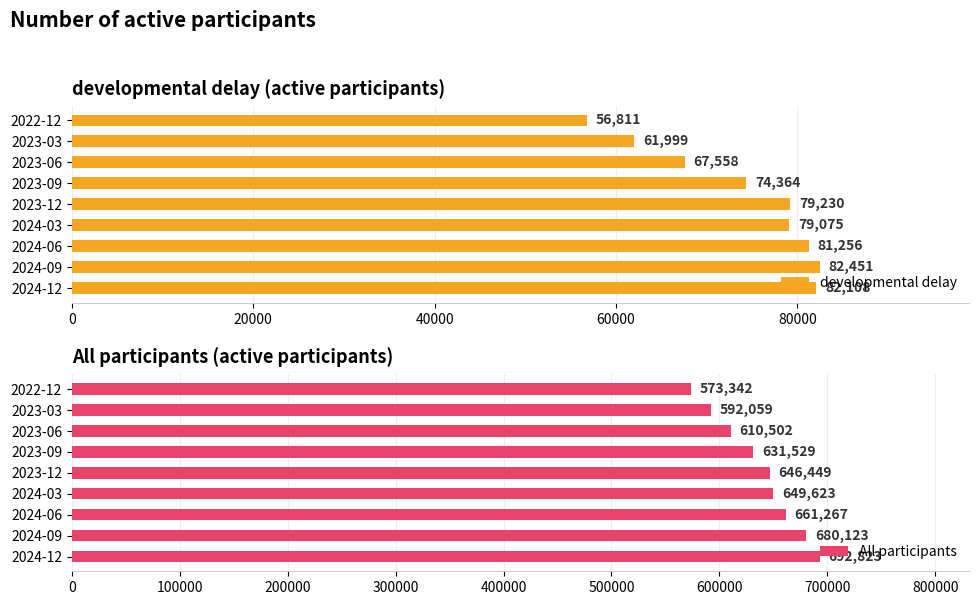

Count the number of data series in this chart.

2